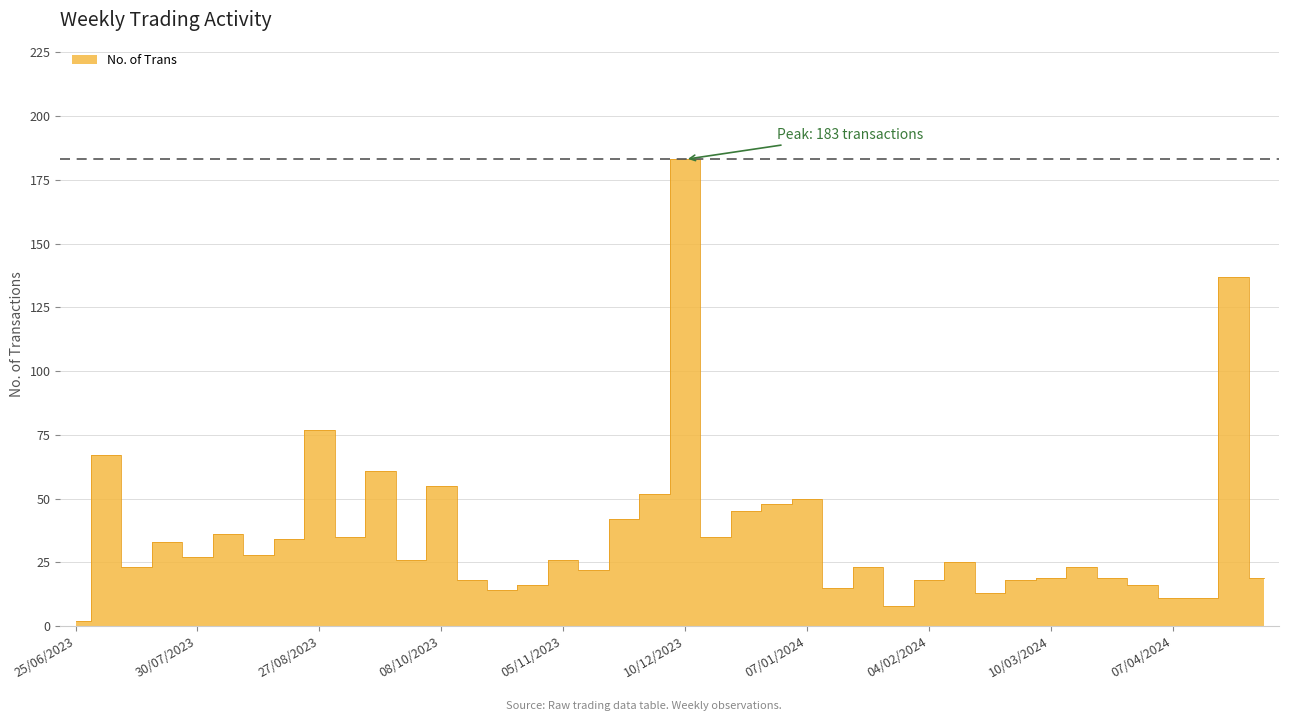

At which label is the value closest to 92?

27/08/2023